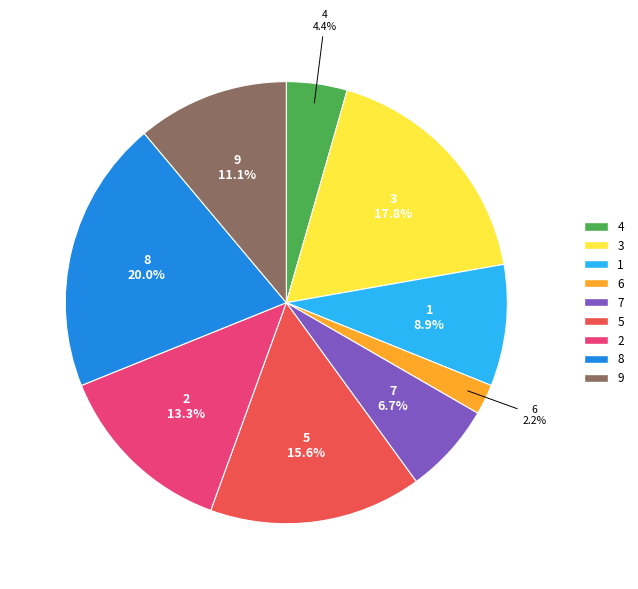

Rank the categories by value from lowest to highest.

6, 4, 7, 1, 9, 2, 5, 3, 8